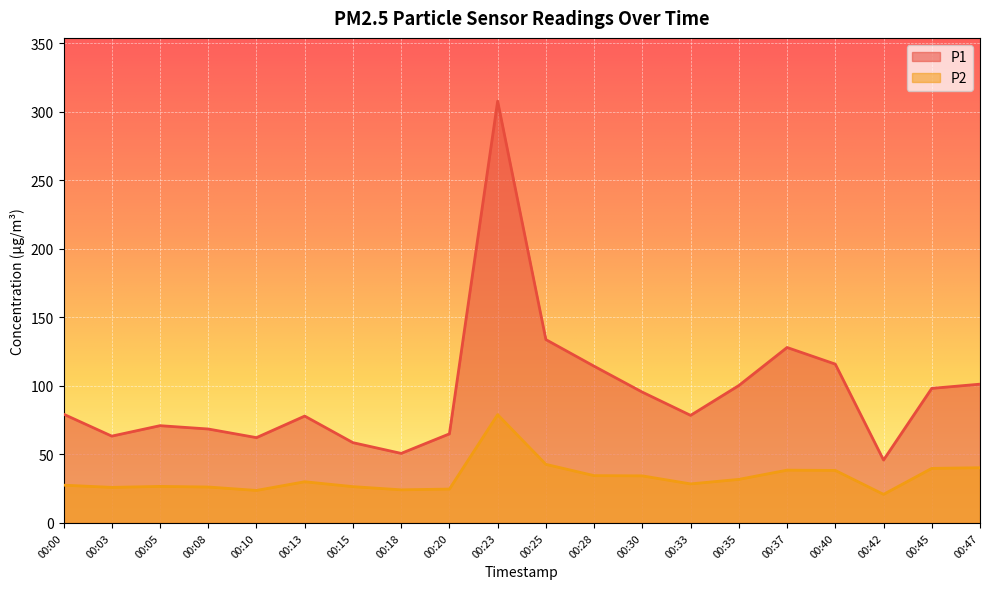

List the series in order of their peak value, lowest first.

P2, P1